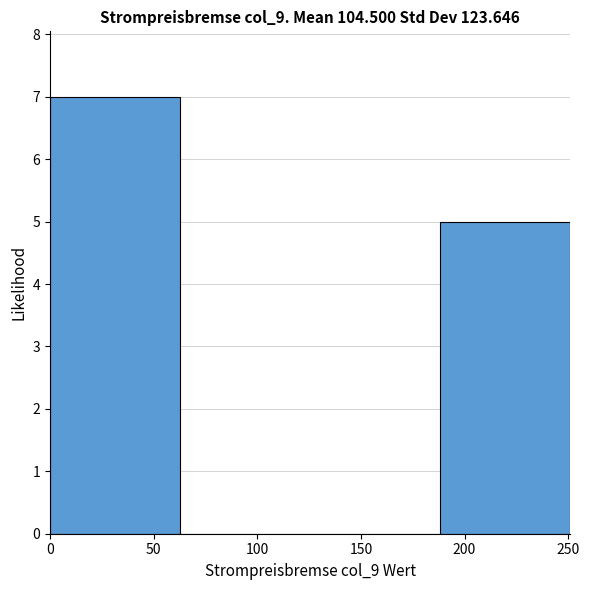

Which range on the x-axis has the tallest bar?

0 to 65